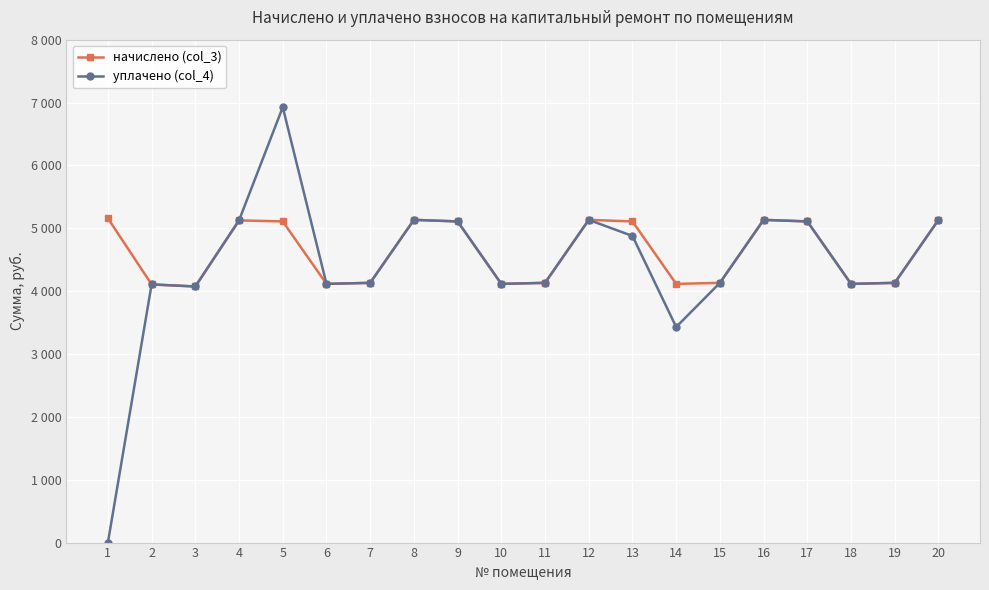

What is the greatest value displayed?

6926.2